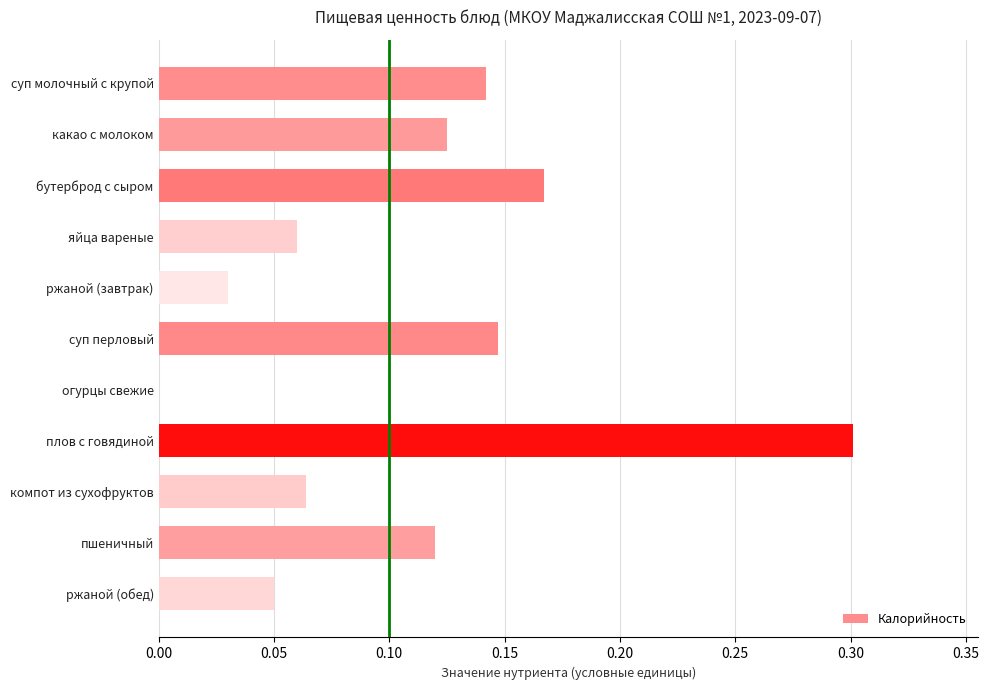

How many series are shown in this chart?

1